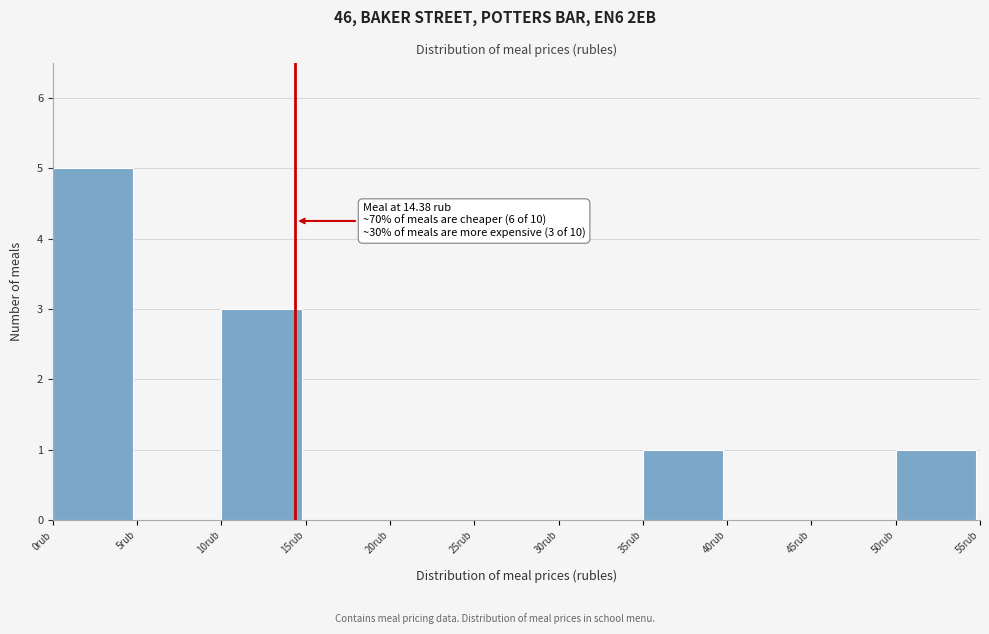

Over which range of the x-axis is the bar tallest?

0 to 5